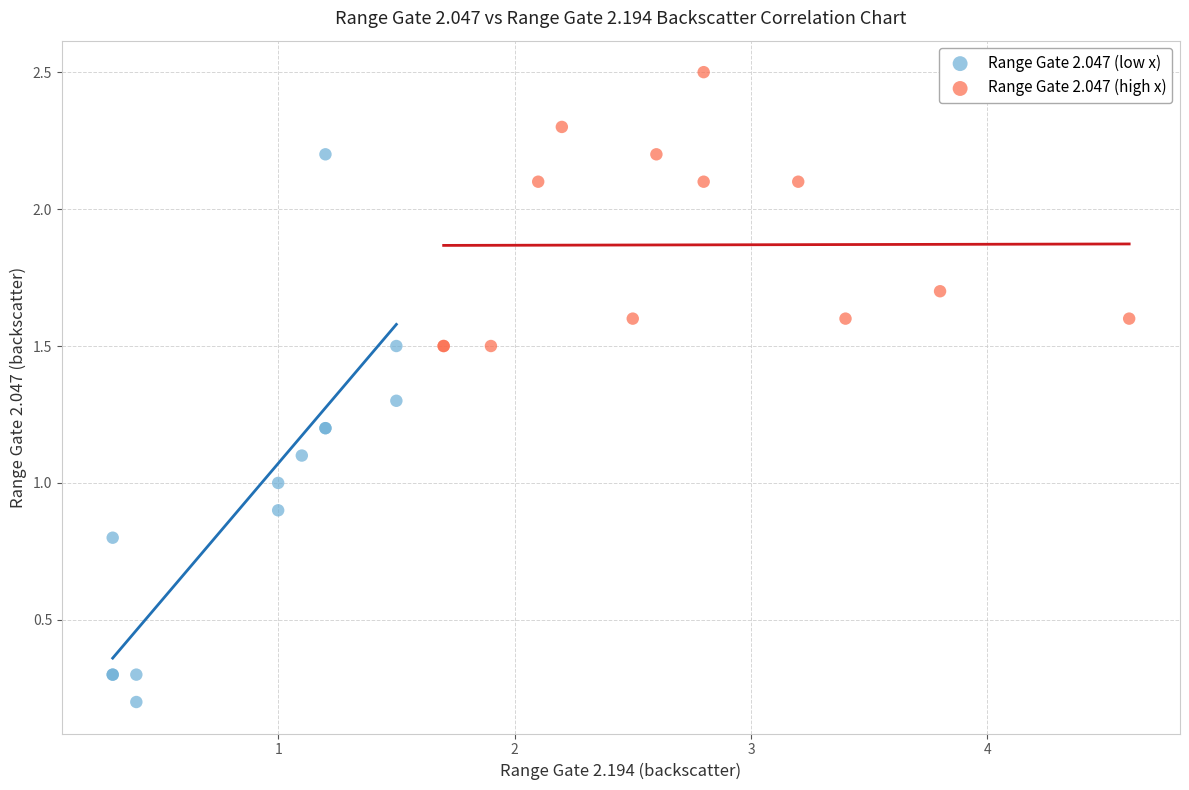

Which series has the largest Y range (max minus min)?

Range Gate 2.047 (low x)